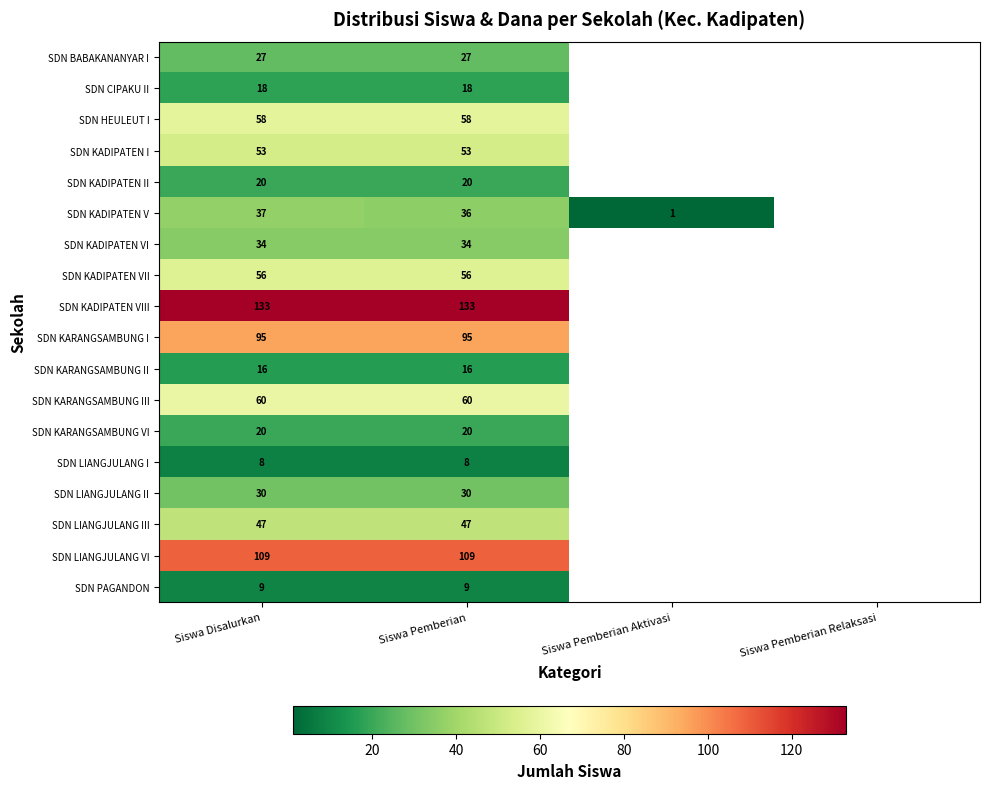

What is the spread (max minus min) of values at Siswa Pemberian?

125